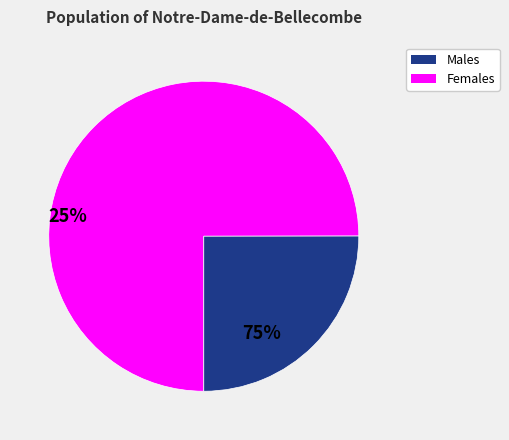

Does any single category account for the majority?

Yes